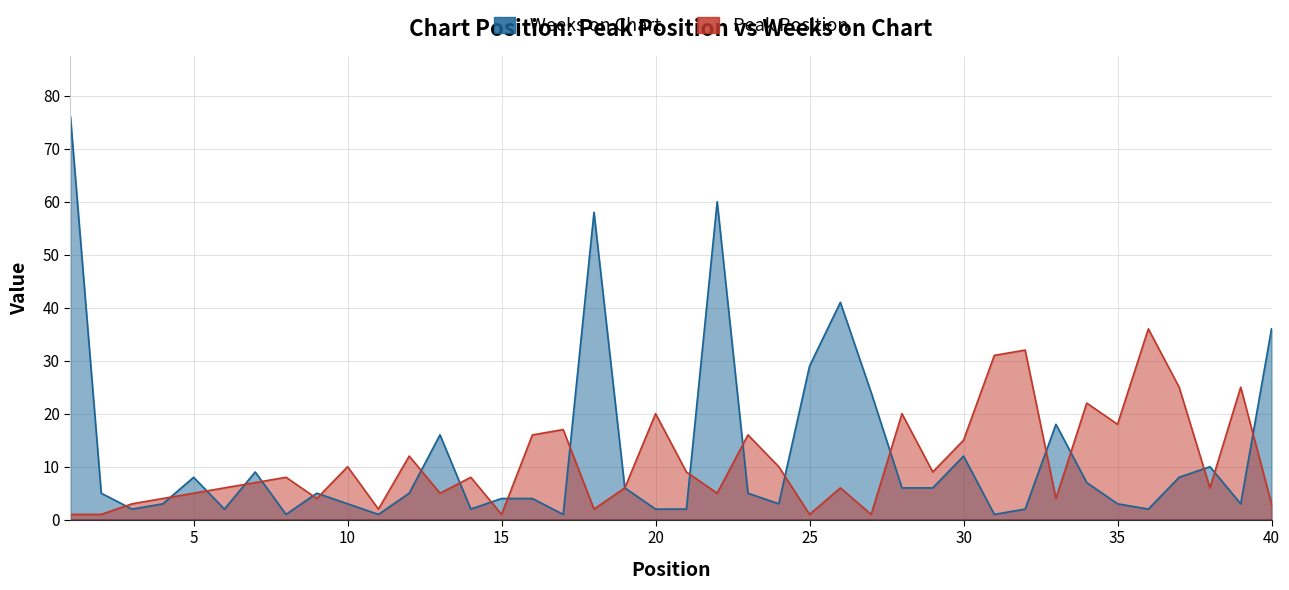

What is the spread (max minus min) of values at 23?

11